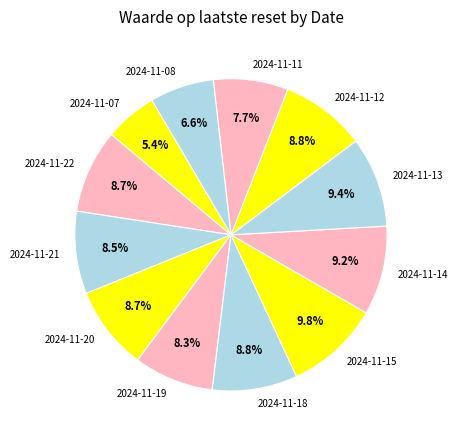

Which category has the smallest portion of the pie?

2024-11-07